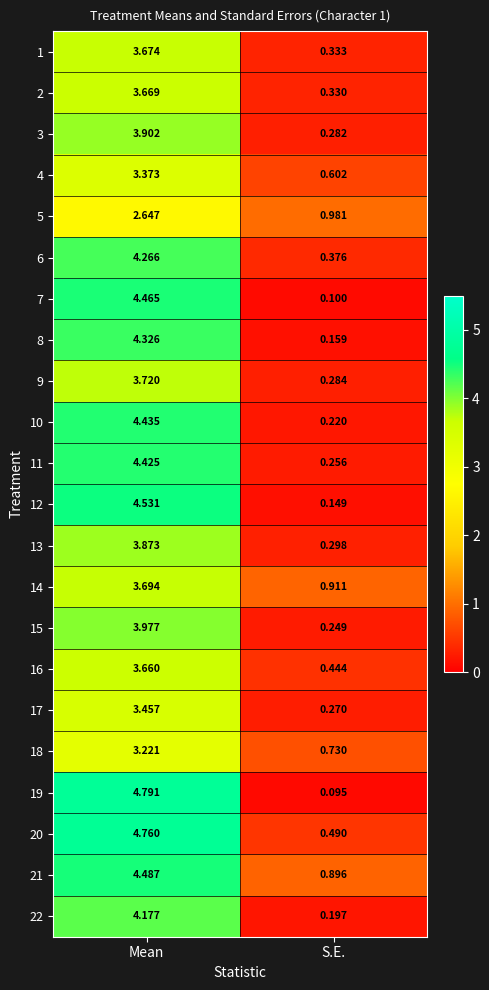

Where is 15 nearest to the value 2?

S.E.